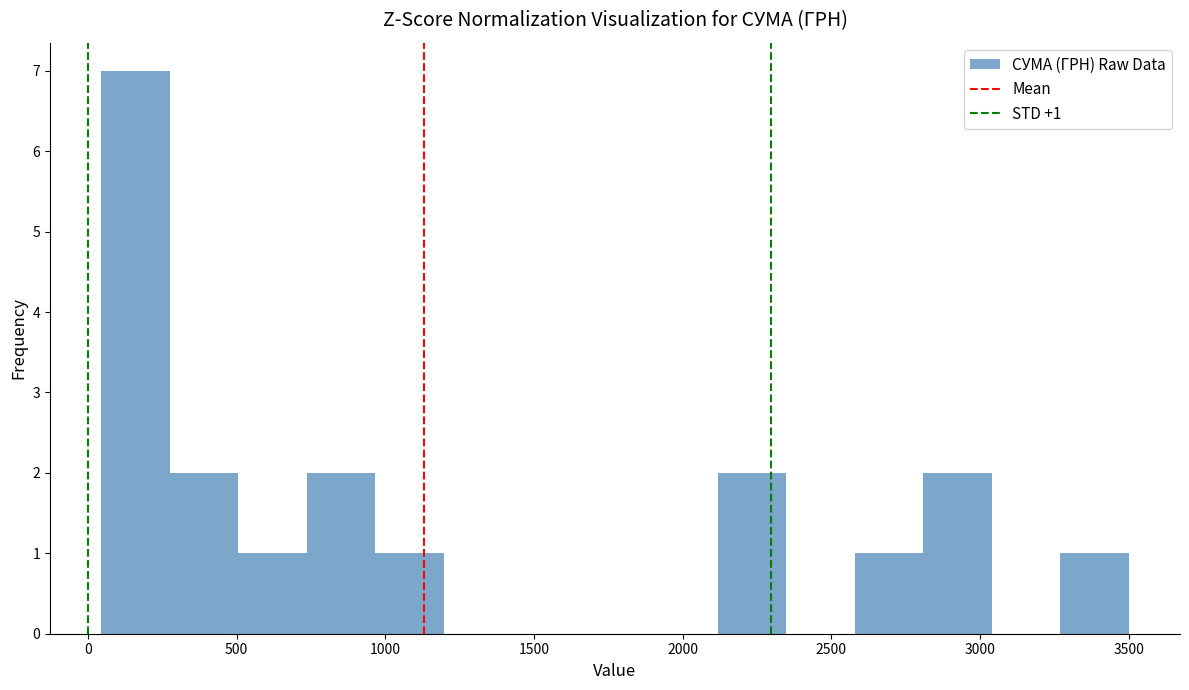

Which range on the x-axis has the tallest bar?

50 to 300